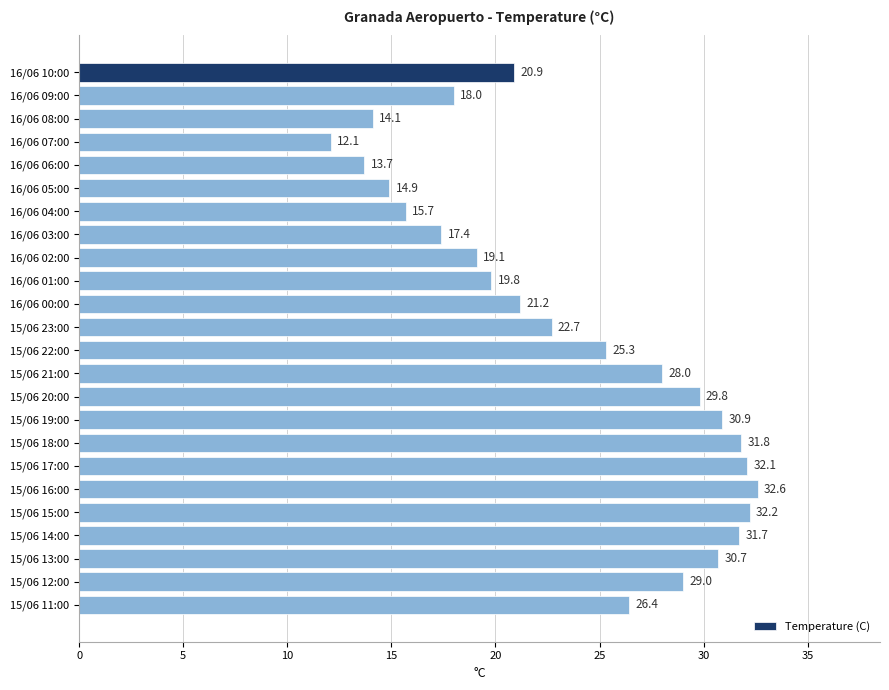

List the labels in order of value, largest first.

15/06 16:00, 15/06 15:00, 15/06 17:00, 15/06 18:00, 15/06 14:00, 15/06 19:00, 15/06 13:00, 15/06 20:00, 15/06 12:00, 15/06 21:00, 15/06 11:00, 15/06 22:00, 15/06 23:00, 16/06 00:00, 16/06 10:00, 16/06 01:00, 16/06 02:00, 16/06 09:00, 16/06 03:00, 16/06 04:00, 16/06 05:00, 16/06 08:00, 16/06 06:00, 16/06 07:00